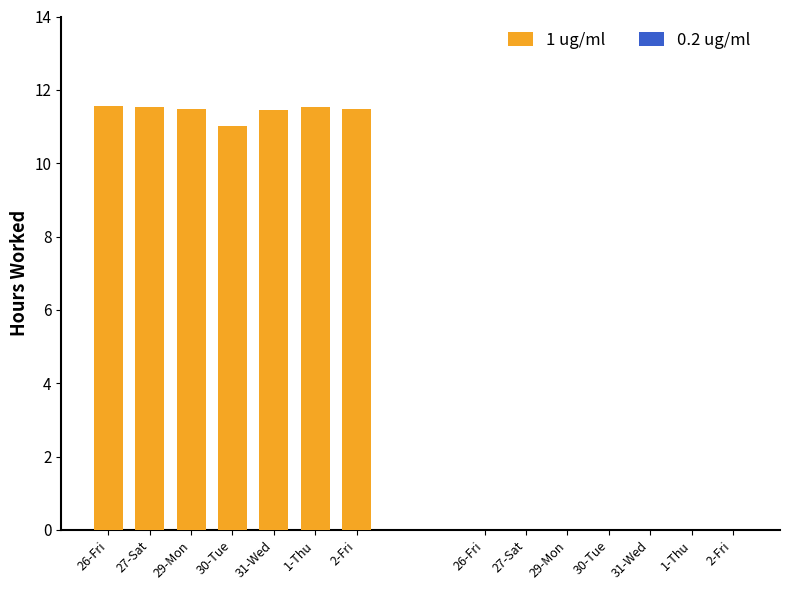

What is the sum of the values at 31-Wed and 27-Sat?

23.0